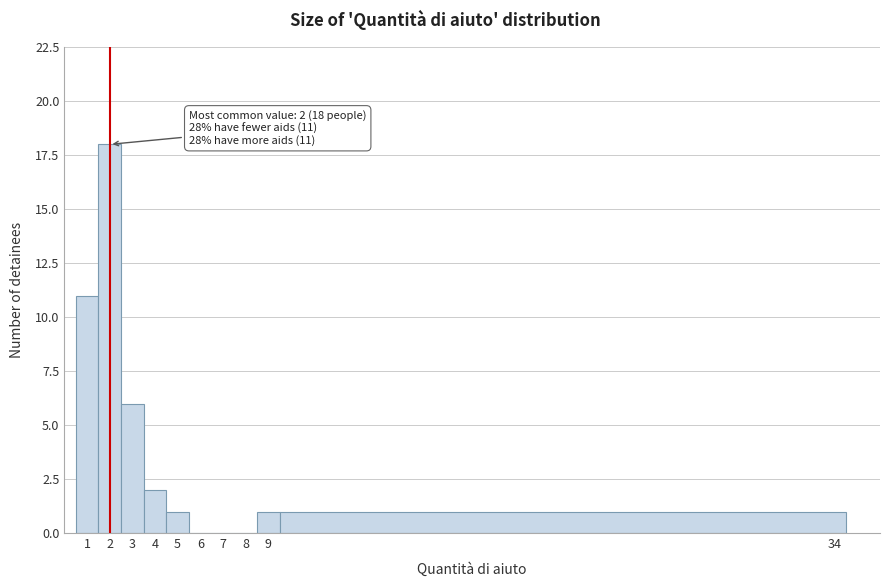

Which range on the x-axis has the tallest bar?

1.5 to 2.5